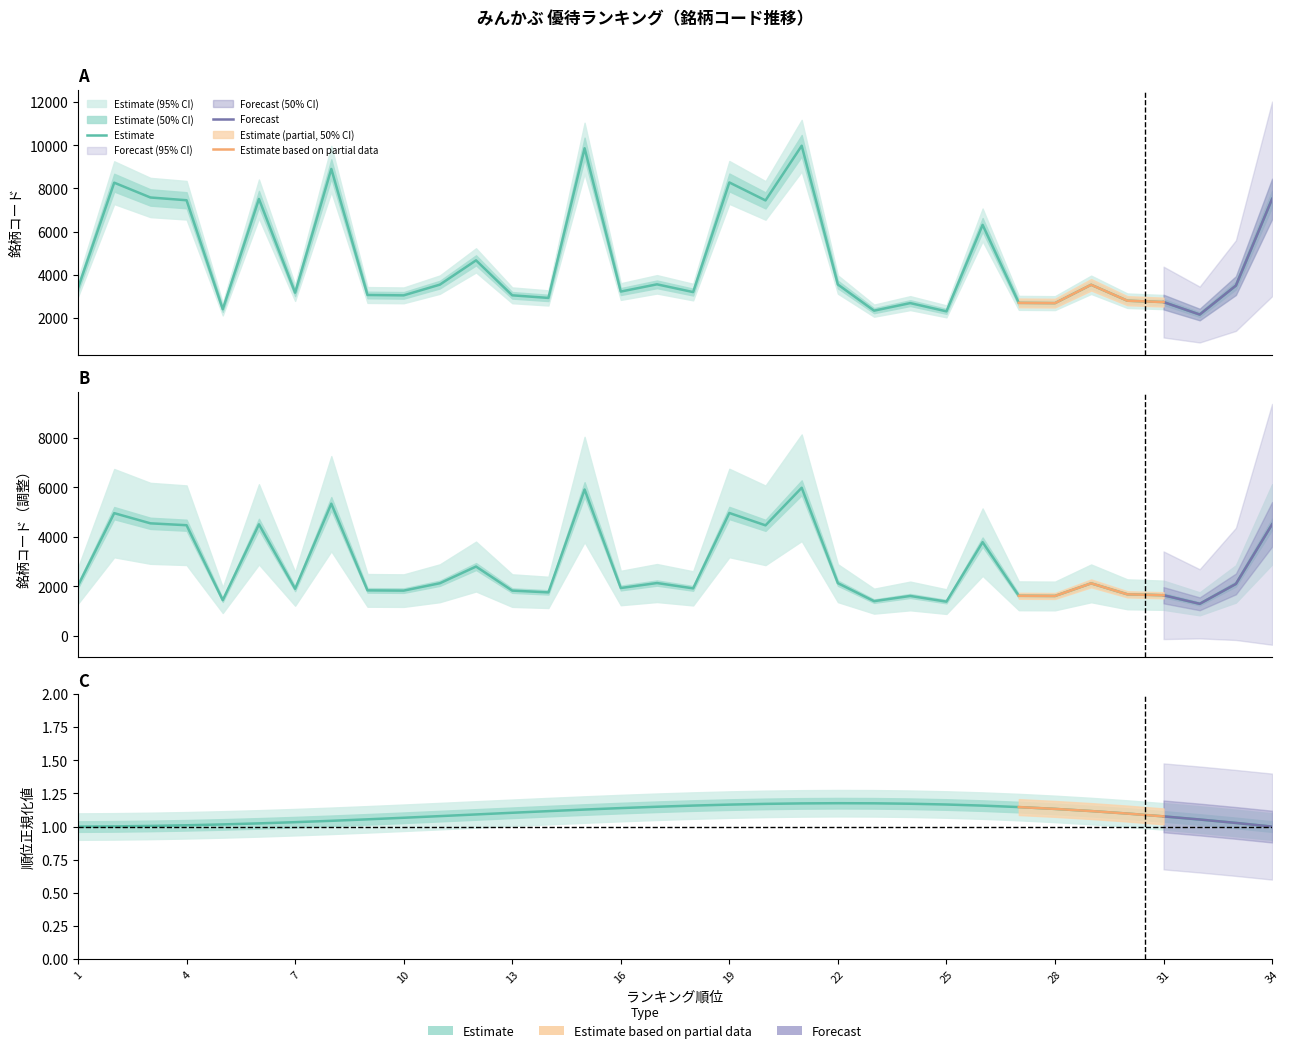

True or false: the data has more than 0 interior local peaks.

True